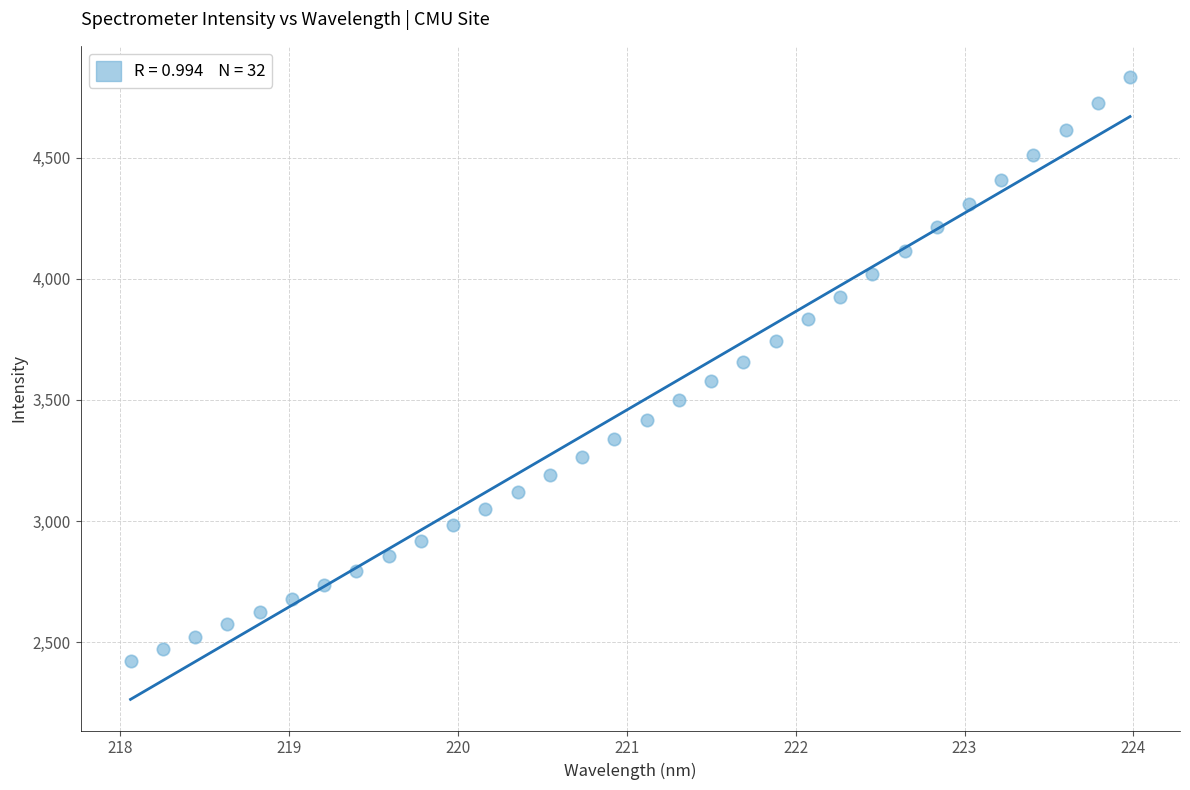

What is the range of Y values (max minus min)?

2410.3